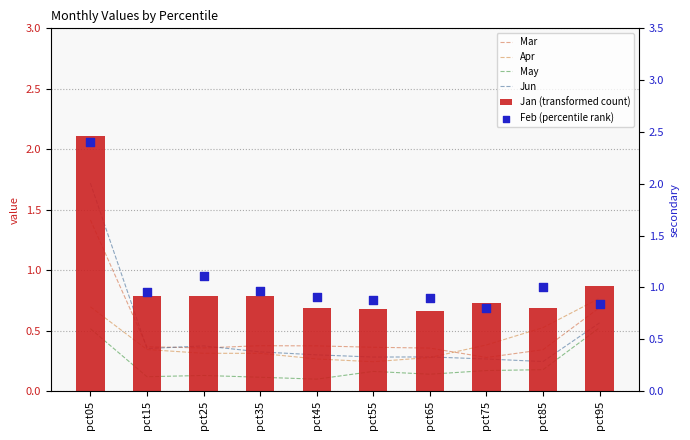

Which series reaches the minimum Y coordinate?

May